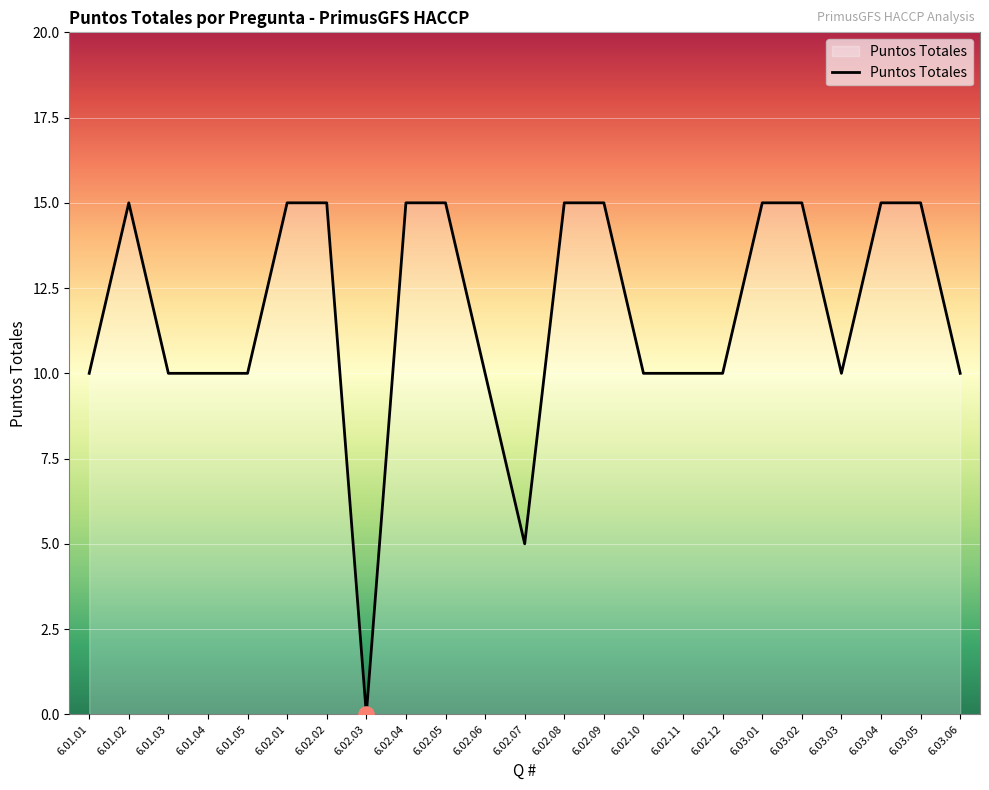

What is the change in value from 6.02.01 to 6.02.12?

-5